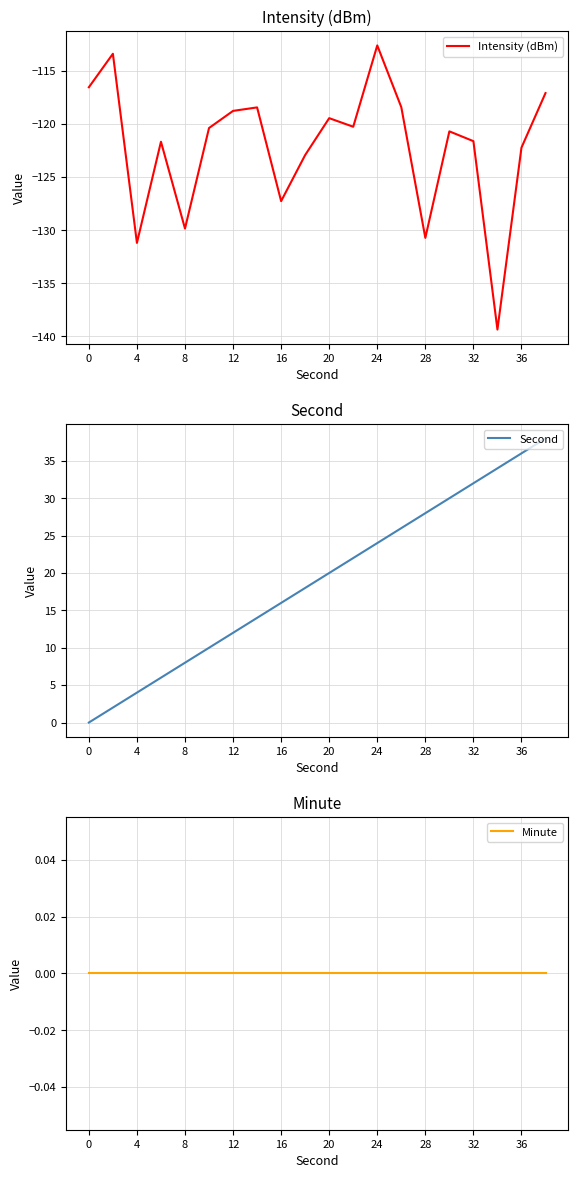

What is the maximum value for Intensity (dBm)?

-112.6